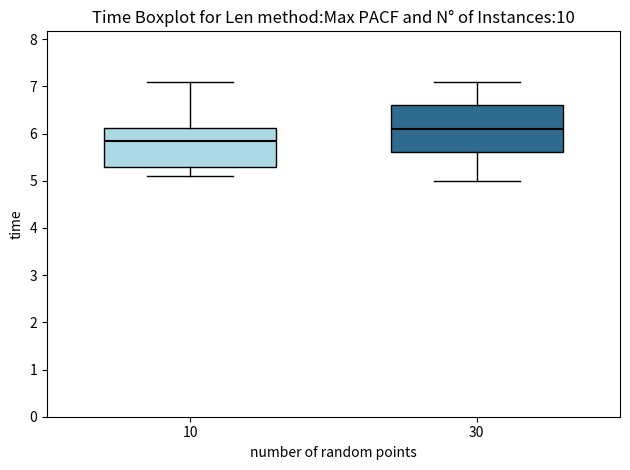

Reading left to right, read every box against the y-axis: the position of its median line, the range the box covers, and the ends of its whiskers. The values are not printed on the chart, so give them approximately, as read against the axis.

10: median 5.9, box 5.3 to 6.1, whiskers 5.1 to 7.1
30: median 6.1, box 5.6 to 6.6, whiskers 5.0 to 7.1